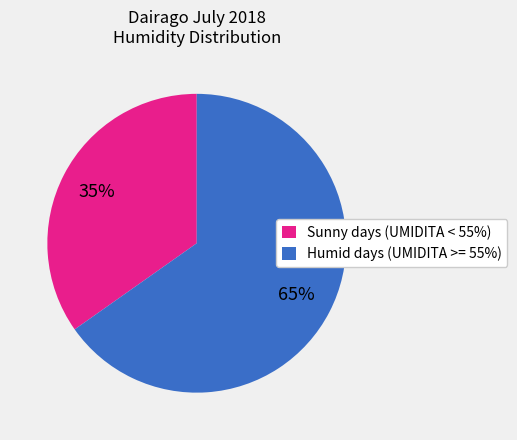

Count the number of slices in the pie.

2